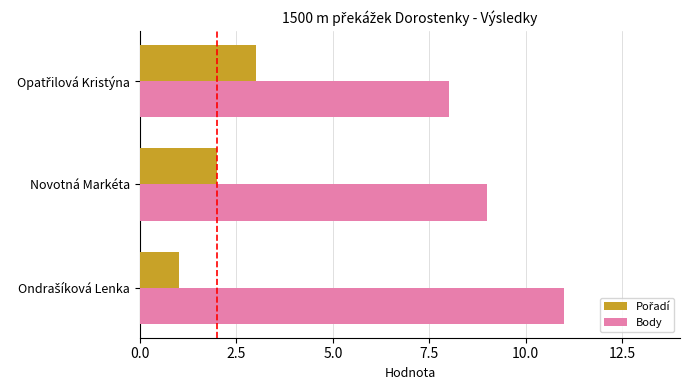

What is the greatest value displayed?

11